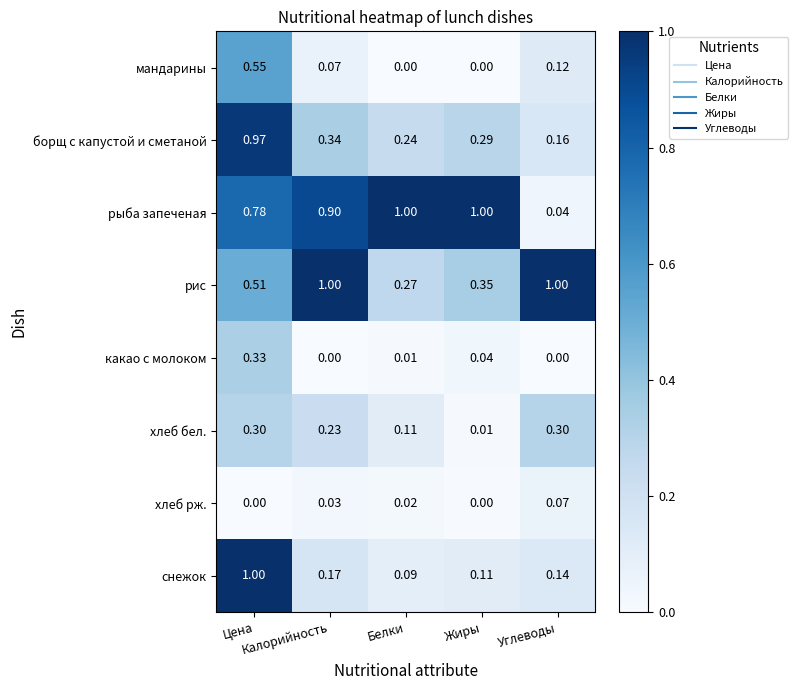

Which series has the widest spread of values?

рыба запеченая